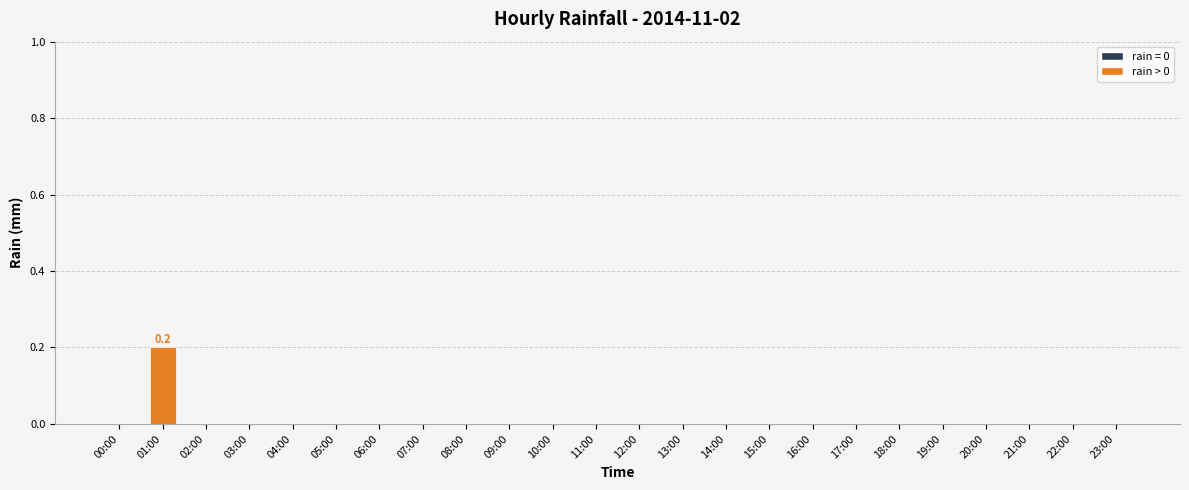

Is it true that the value at 09:00 is -0.1?

False